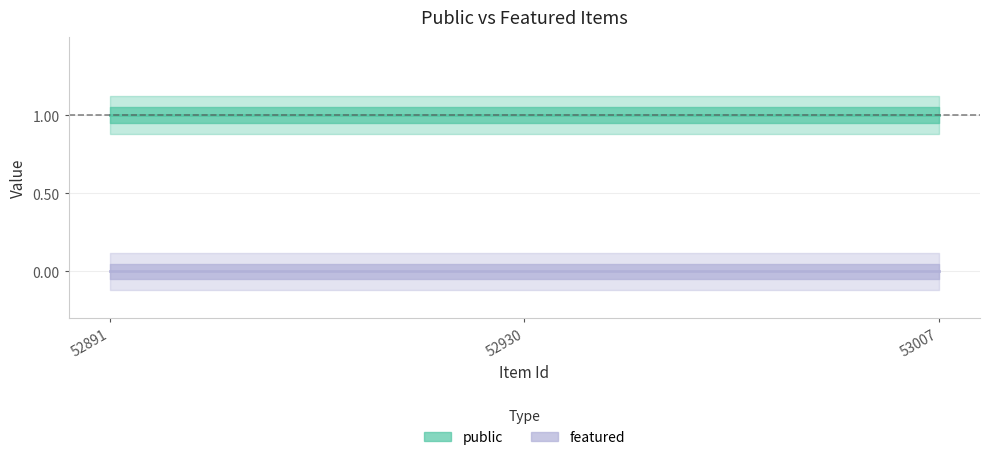

At which category is the sum across all series the highest?

52891